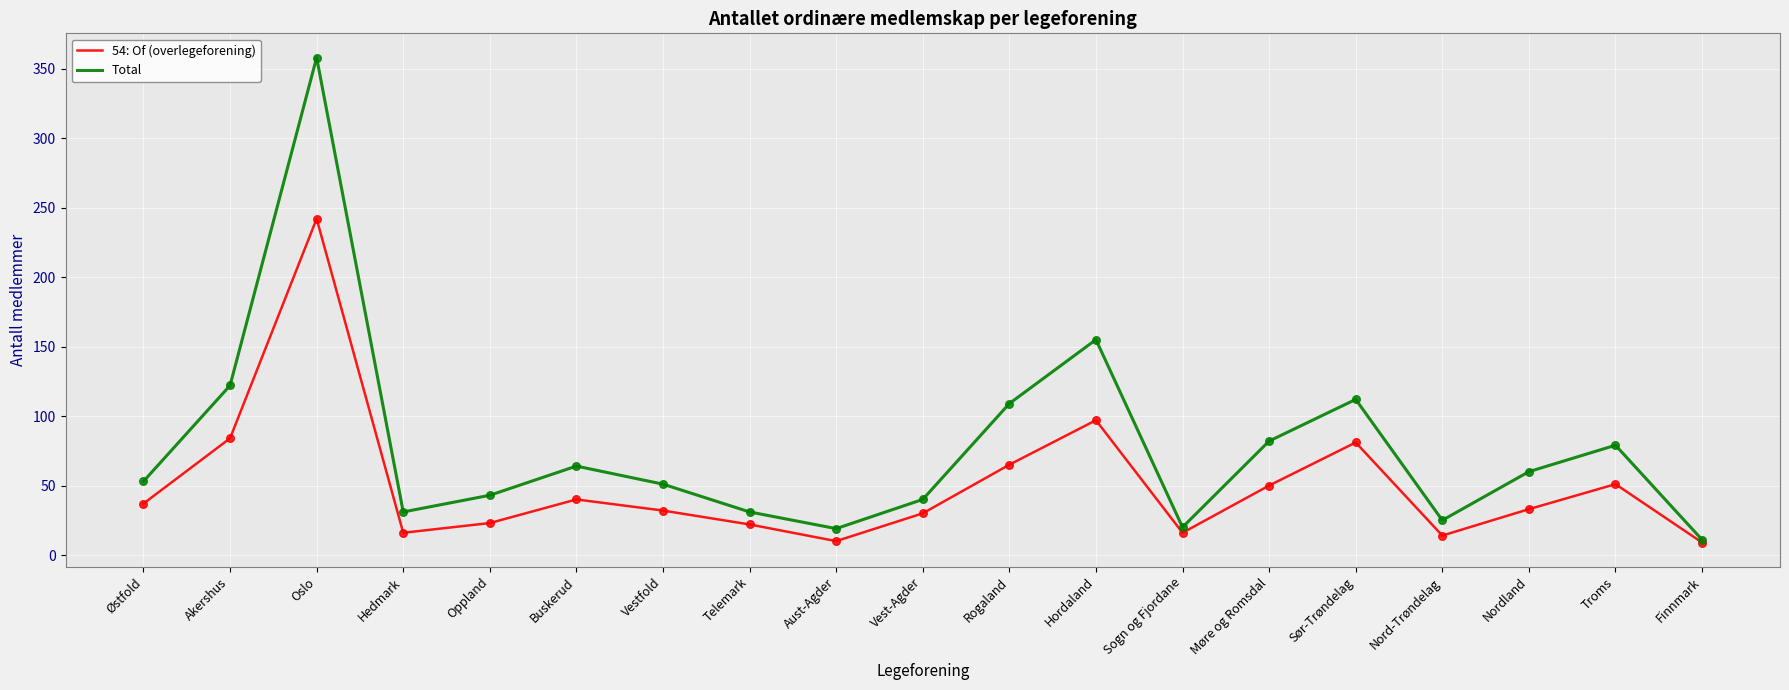

What is the spread (max minus min) of values at Aust-Agder?

9